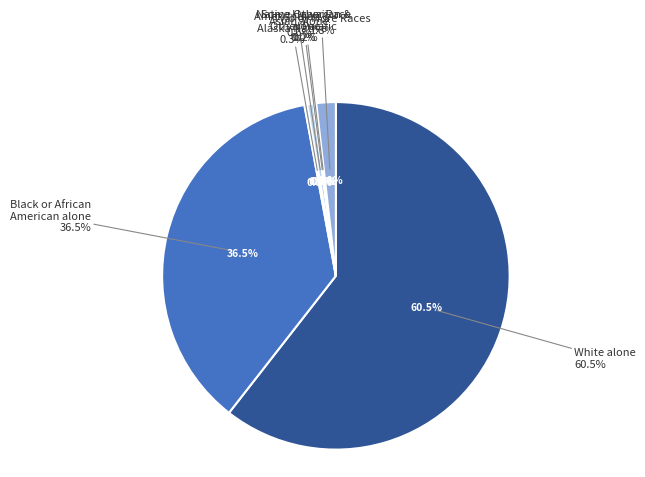

Is White alone the majority of the pie?

Yes